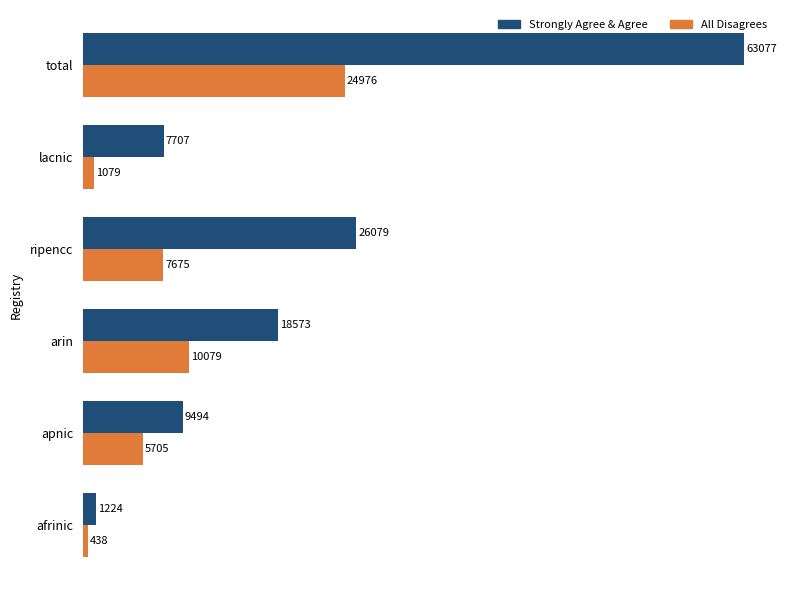

Rank the categories by Strongly Agree & Agree value from lowest to highest.

afrinic, lacnic, apnic, arin, ripencc, total